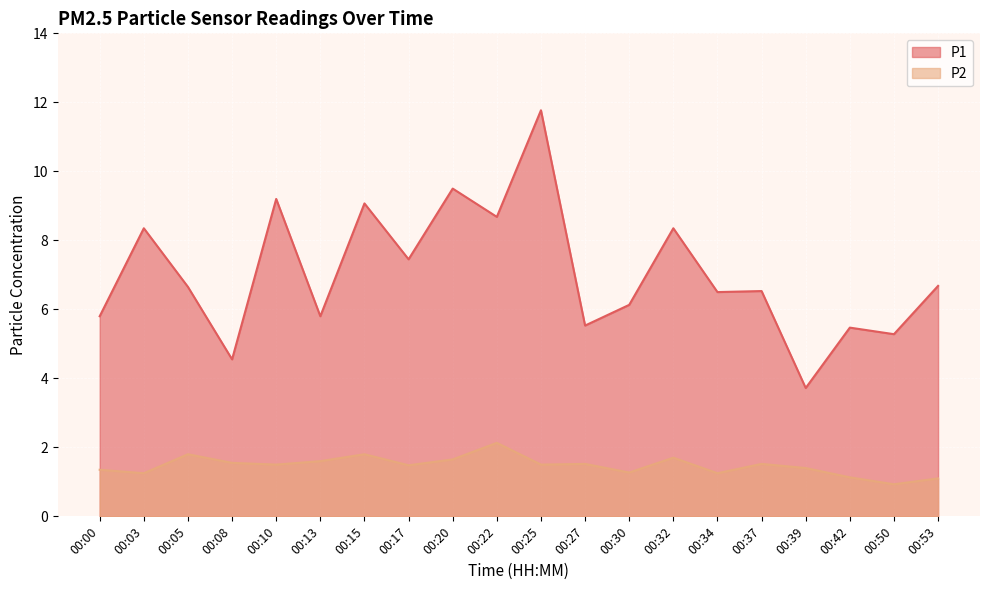

What is the sum of all P2 values?

29.4